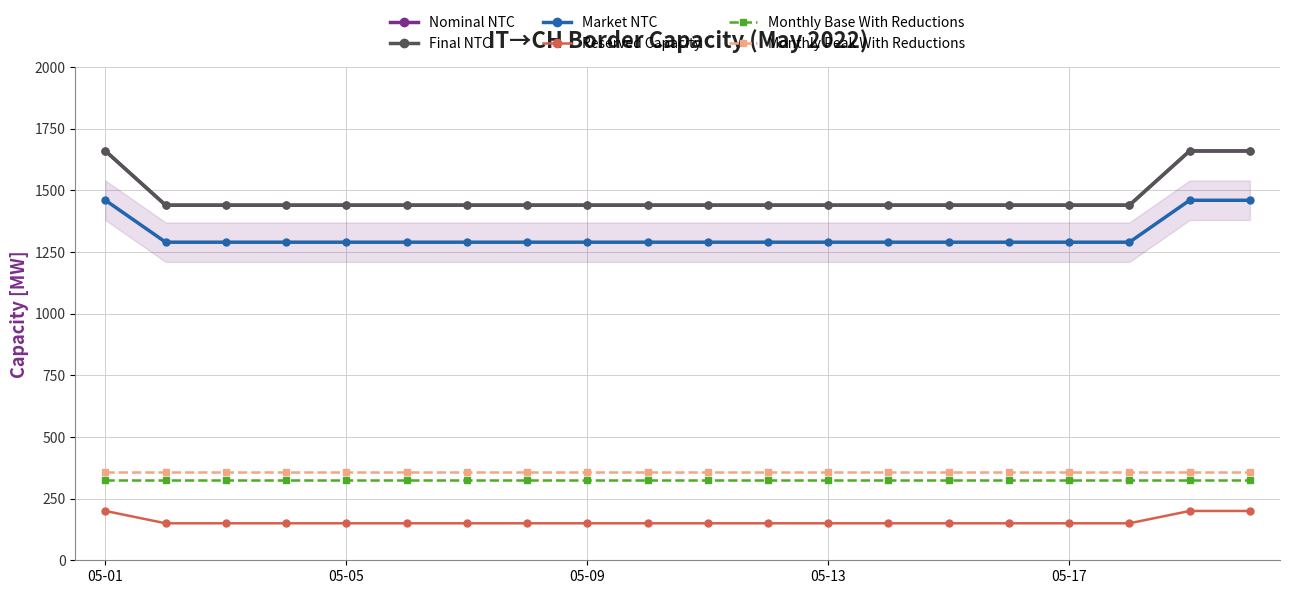

Reading left to right, extract all data points from this chart.

Nominal NTC: 1660	1440	1440	1440	1440	1440	1440	1440	1440	1440	1440	1440	1440	1440	1440	1440	1440	1440	1660	1660
Final NTC: 1660	1440	1440	1440	1440	1440	1440	1440	1440	1440	1440	1440	1440	1440	1440	1440	1440	1440	1660	1660
Market NTC: 1460	1290	1290	1290	1290	1290	1290	1290	1290	1290	1290	1290	1290	1290	1290	1290	1290	1290	1460	1460
Reserved Capacity: 200	150	150	150	150	150	150	150	150	150	150	150	150	150	150	150	150	150	200	200
Monthly Base With Reductions: 324	324	324	324	324	324	324	324	324	324	324	324	324	324	324	324	324	324	324	324
Monthly Peak With Reductions: 358	358	358	358	358	358	358	358	358	358	358	358	358	358	358	358	358	358	358	358